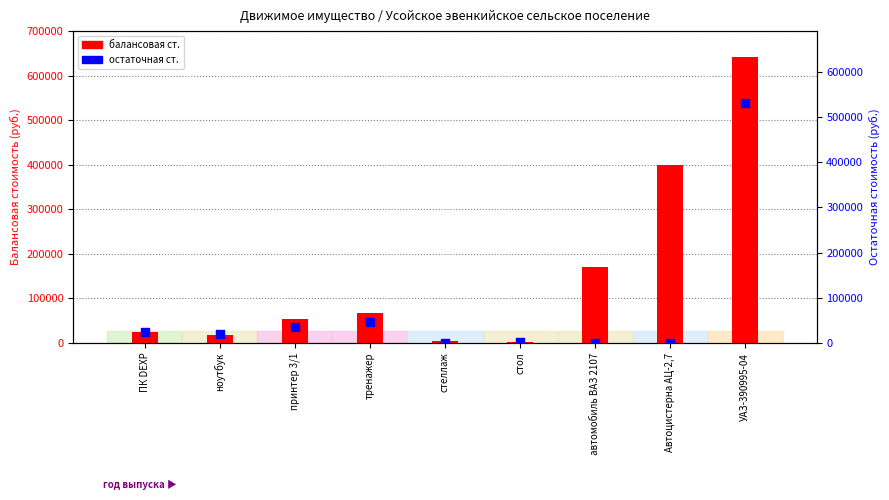

Is the value of остаточная ст. at автомобиль ВАЗ 2107 greater than the value of балансовая ст. at Автоцистерна АЦ-2,7?

No